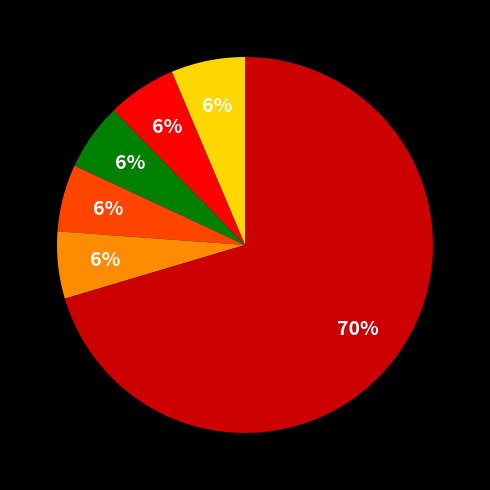

To the nearest percent, what is the average slice percentage?

17%